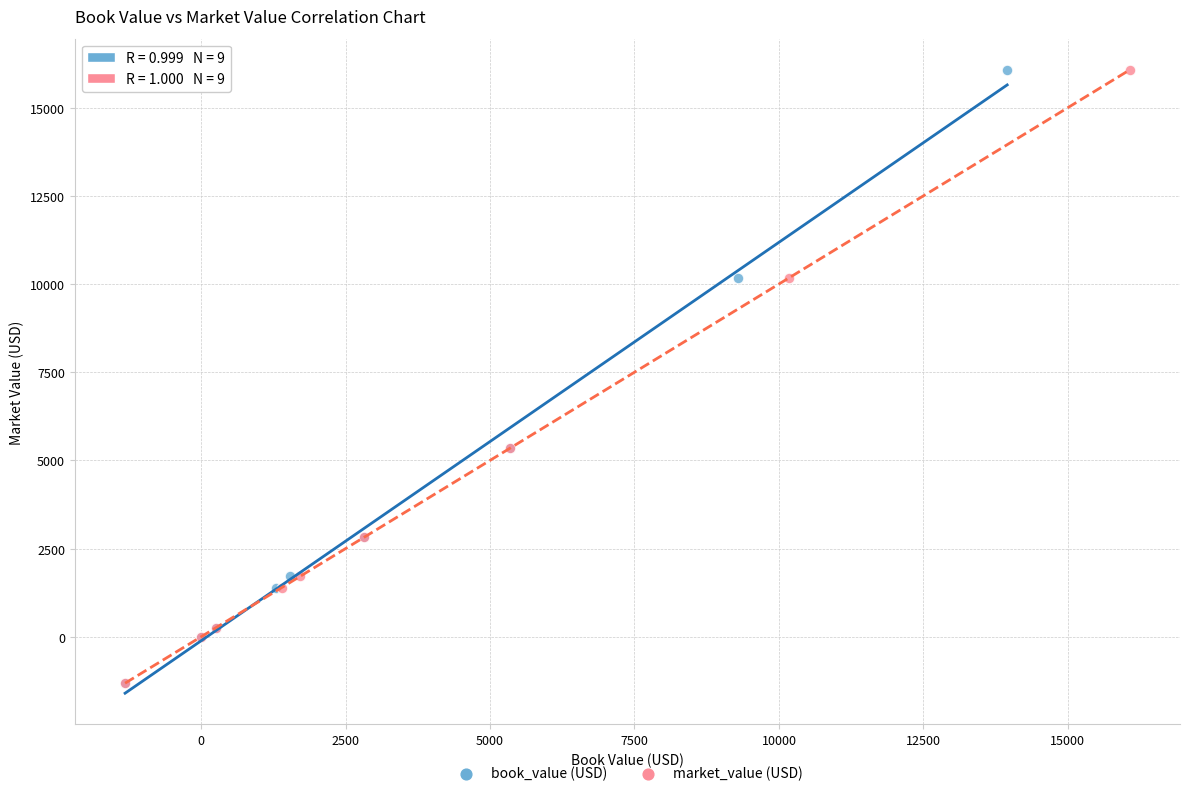

What are all the series names shown in the legend?

book_value (USD), market_value (USD)